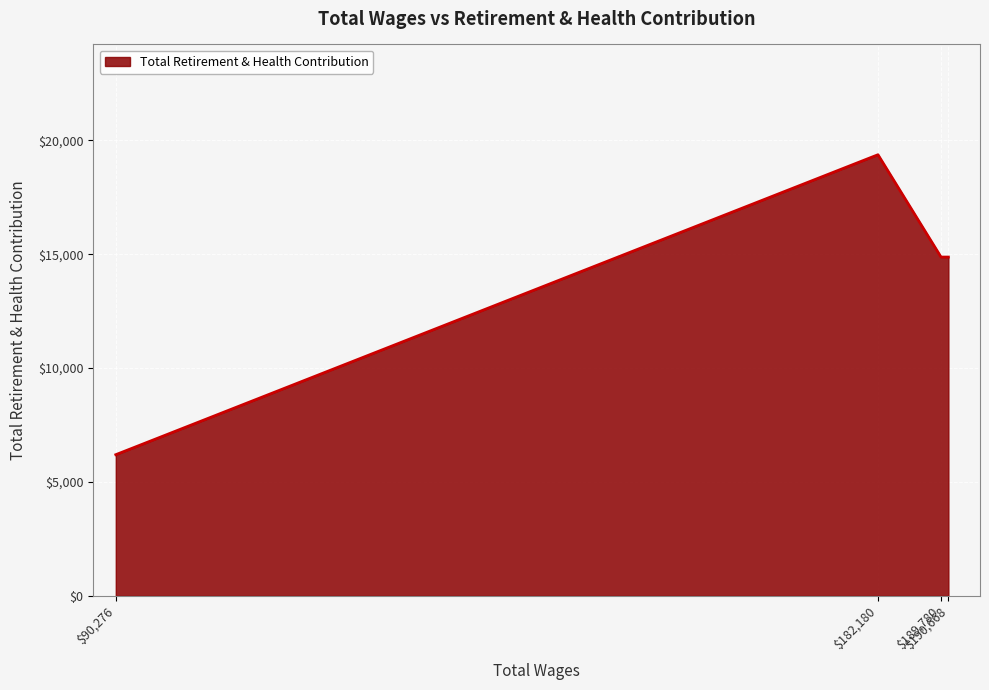

True or false: the data has more than 1 interior local peaks.

False